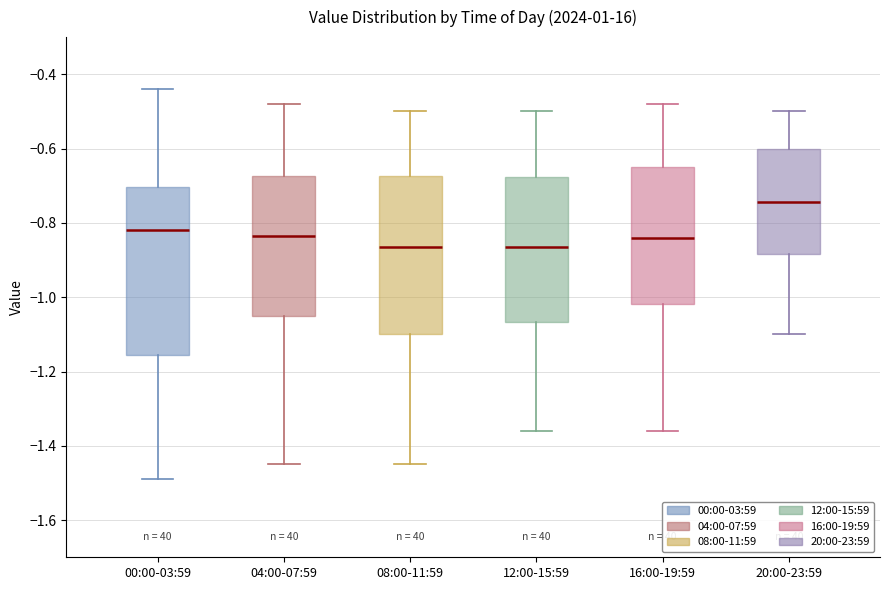

Comparing the boxes themselves (not the whiskers), which one is the tallest?

00:00-03:59